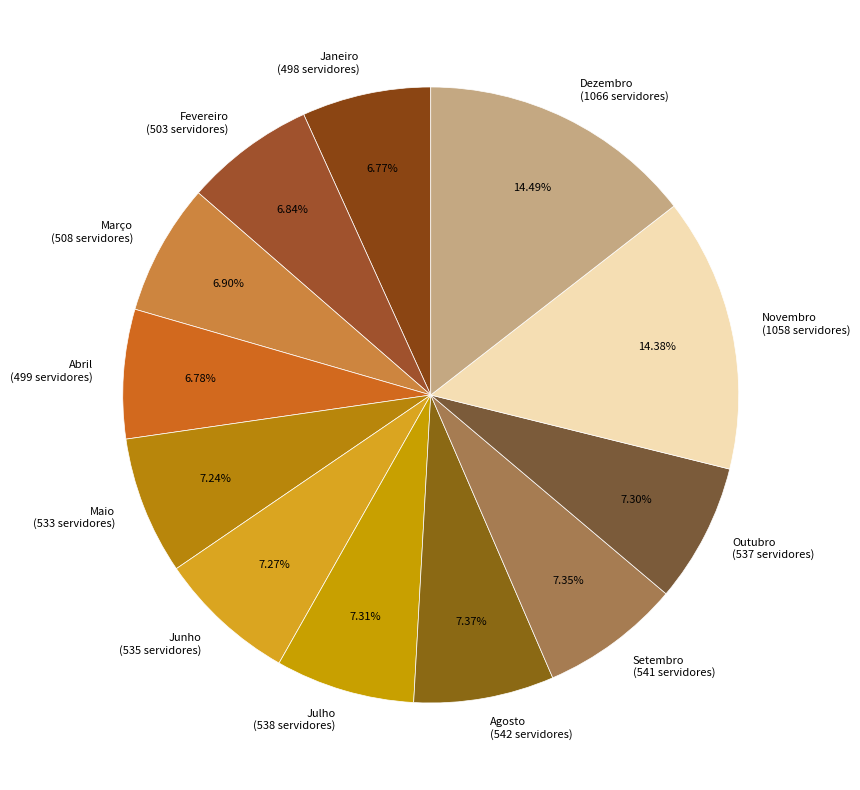

What portion of the pie excludes Janeiro?

93.2%